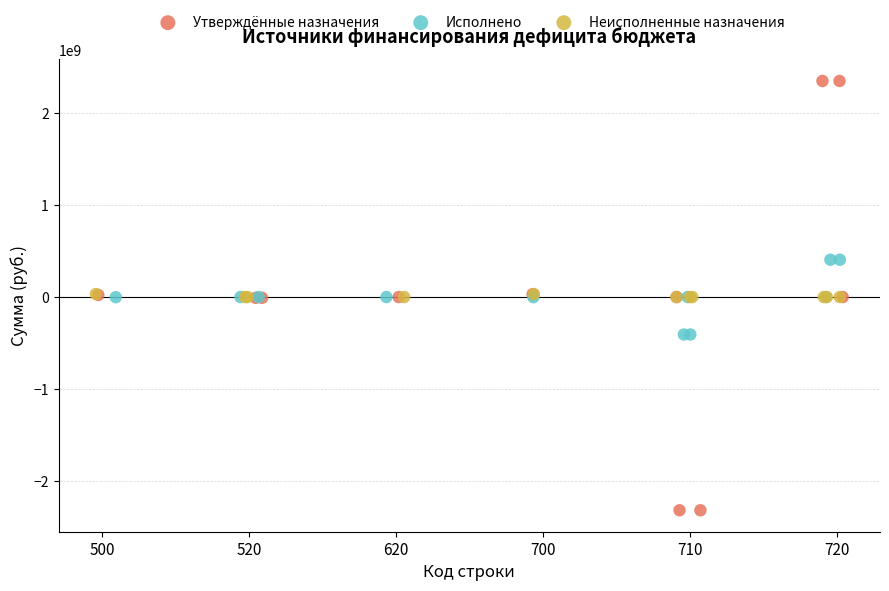

Which series contains the highest Y value?

Утверждённые назначения